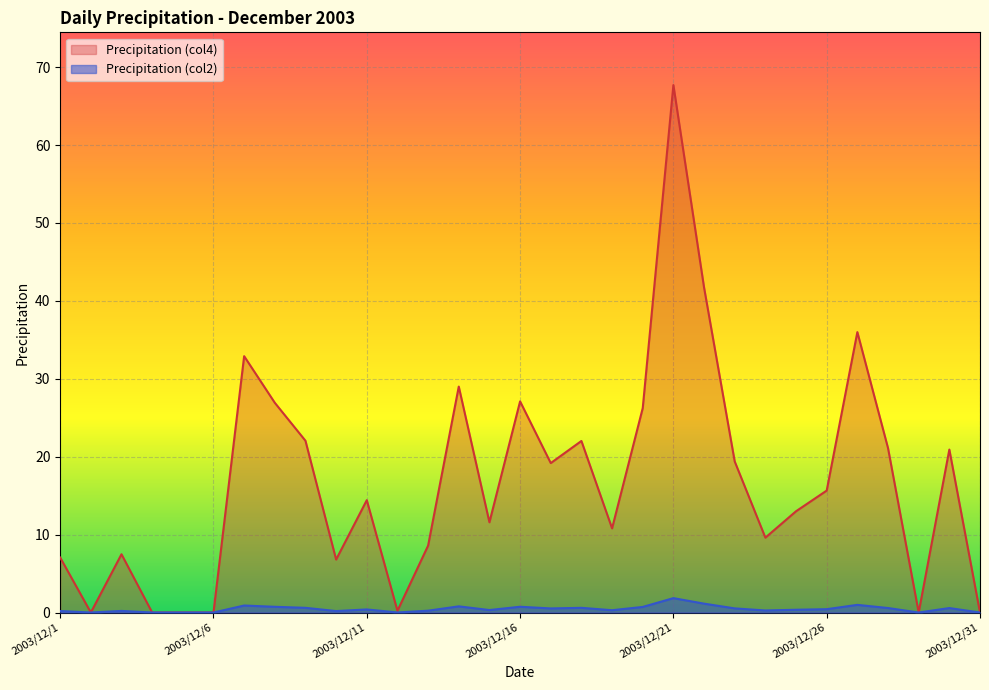

Where is Precipitation (col2) nearest to the value 0?

2003/12/2